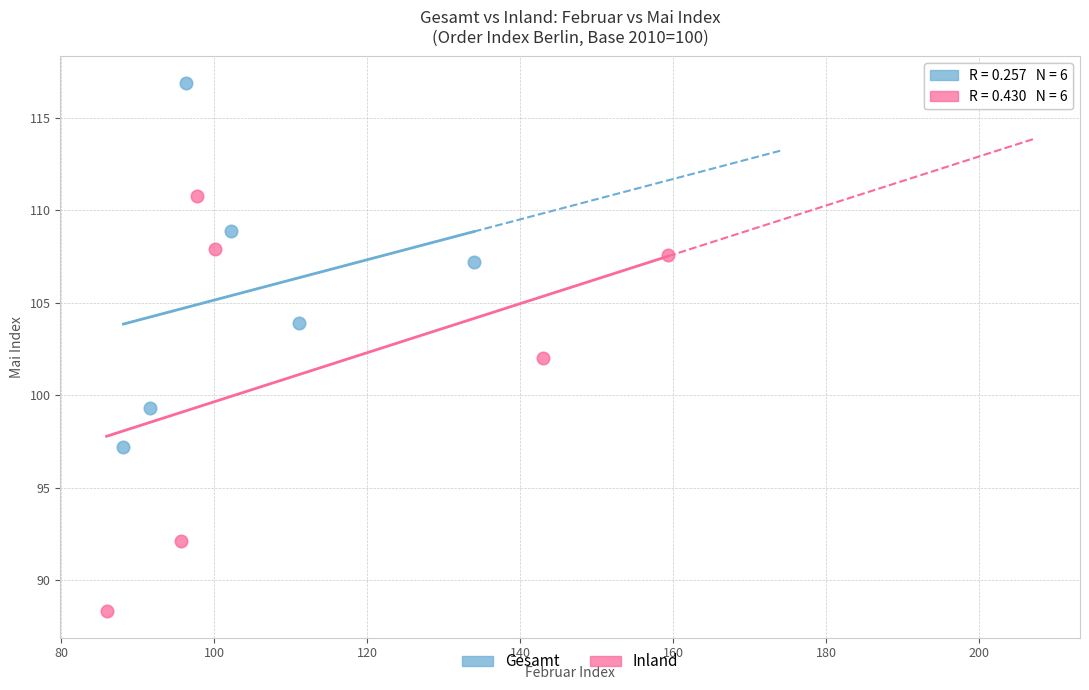

What are all the series names shown in the legend?

Gesamt, Inland